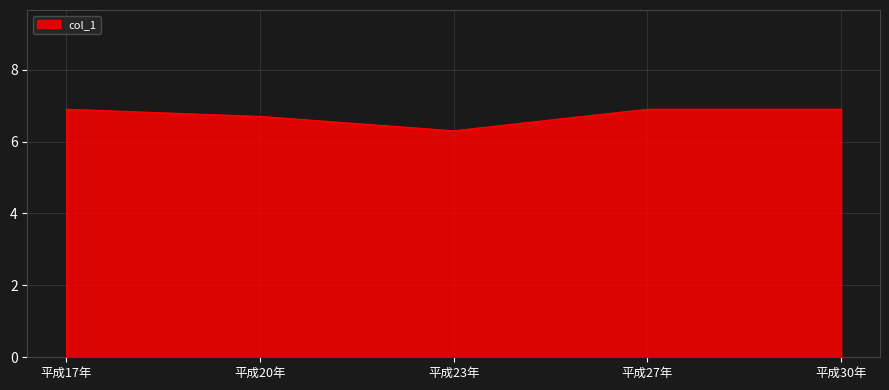

What is the average value?

6.7